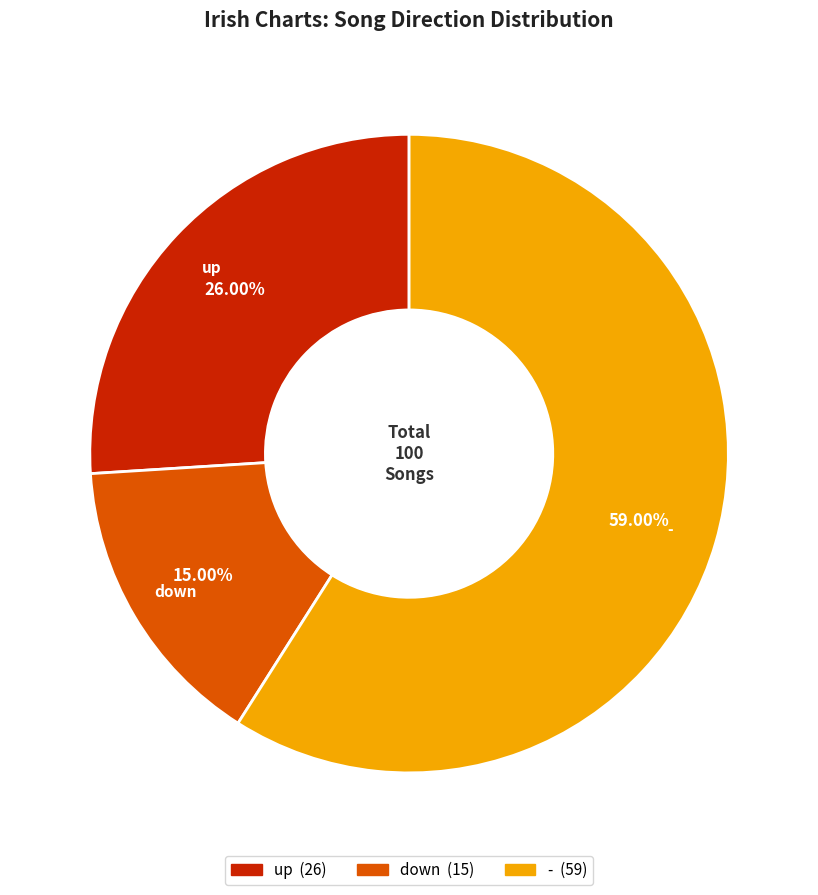

Which slice is the largest?

-